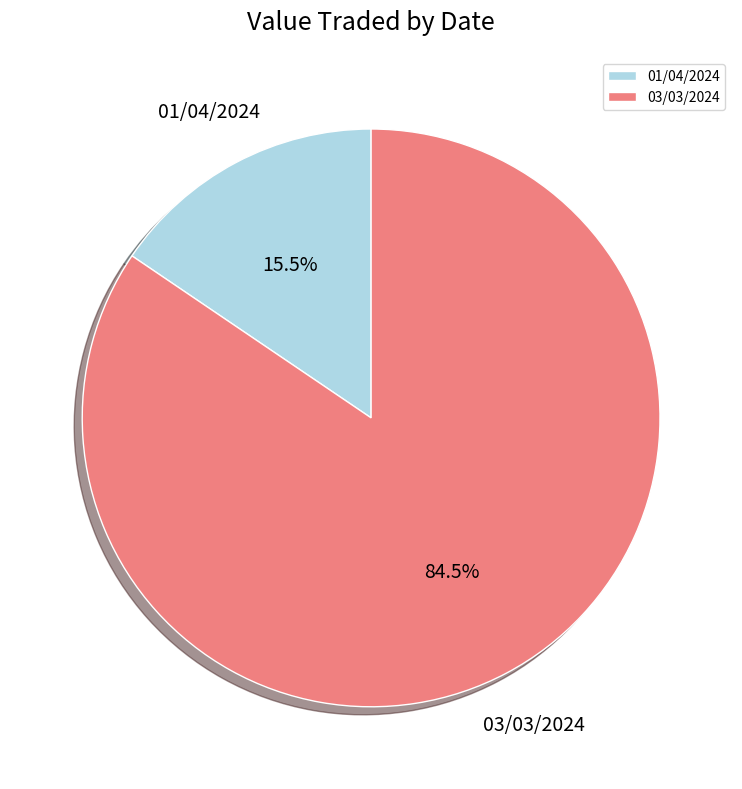

Which slice is the largest?

03/03/2024